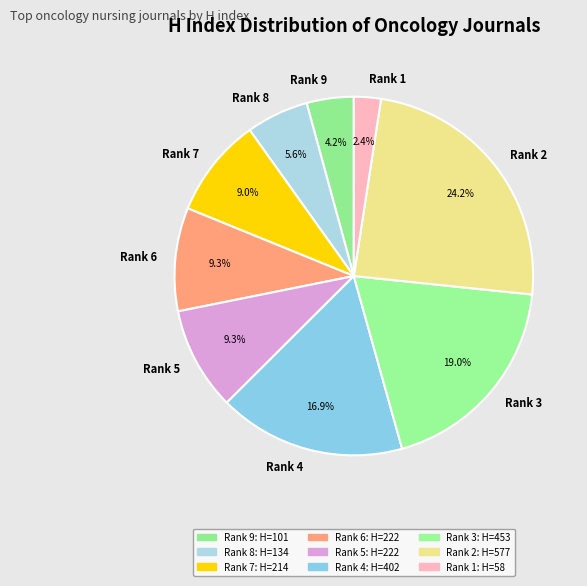

What portion of the pie excludes Rank 9?

95.8%